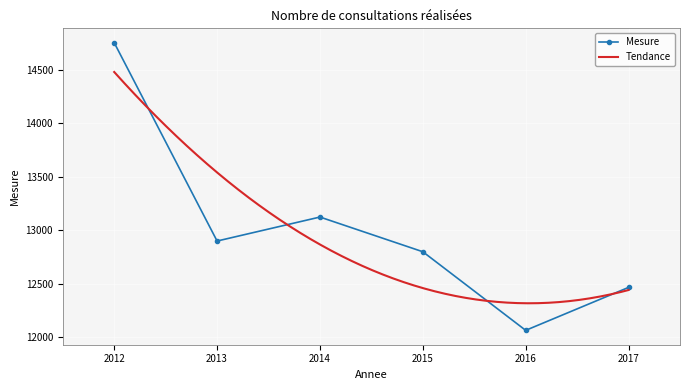

True or false: the data has more than 0 interior local peaks.

True